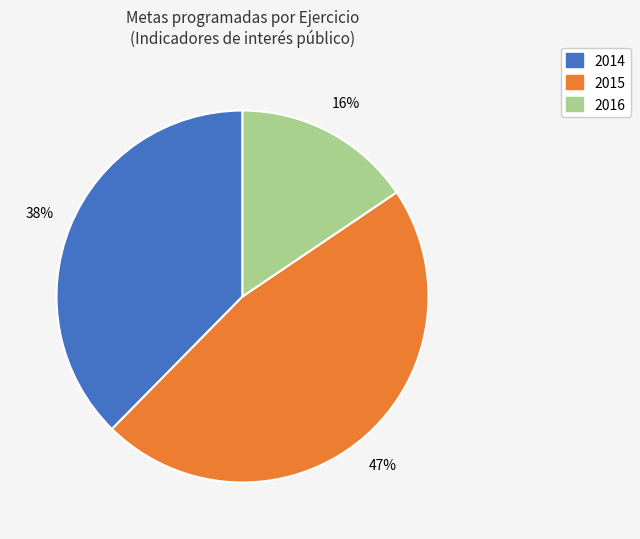

Is there any slice that represents more than half of the pie?

No